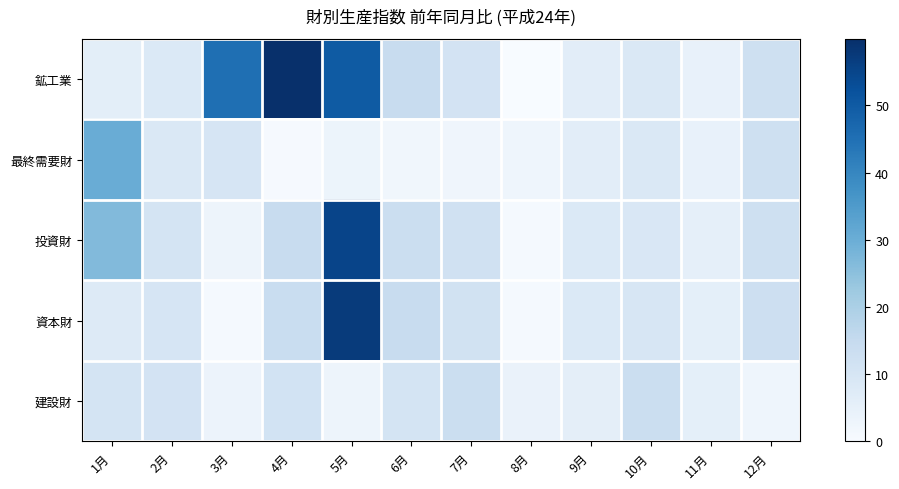

What is the maximum value shown in the chart?

59.9